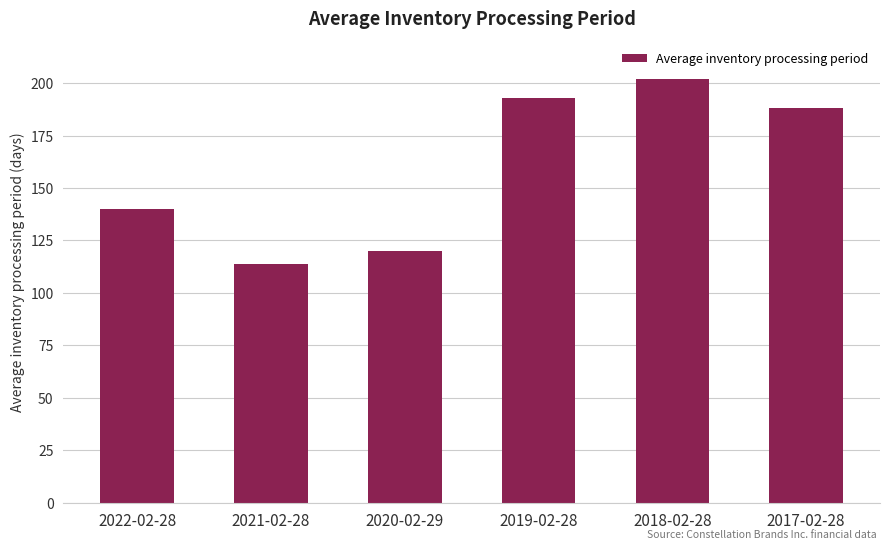

Are the bars horizontal?

No